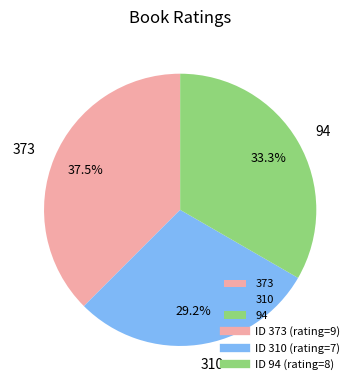

To the nearest percent, what is the average slice percentage?

33%